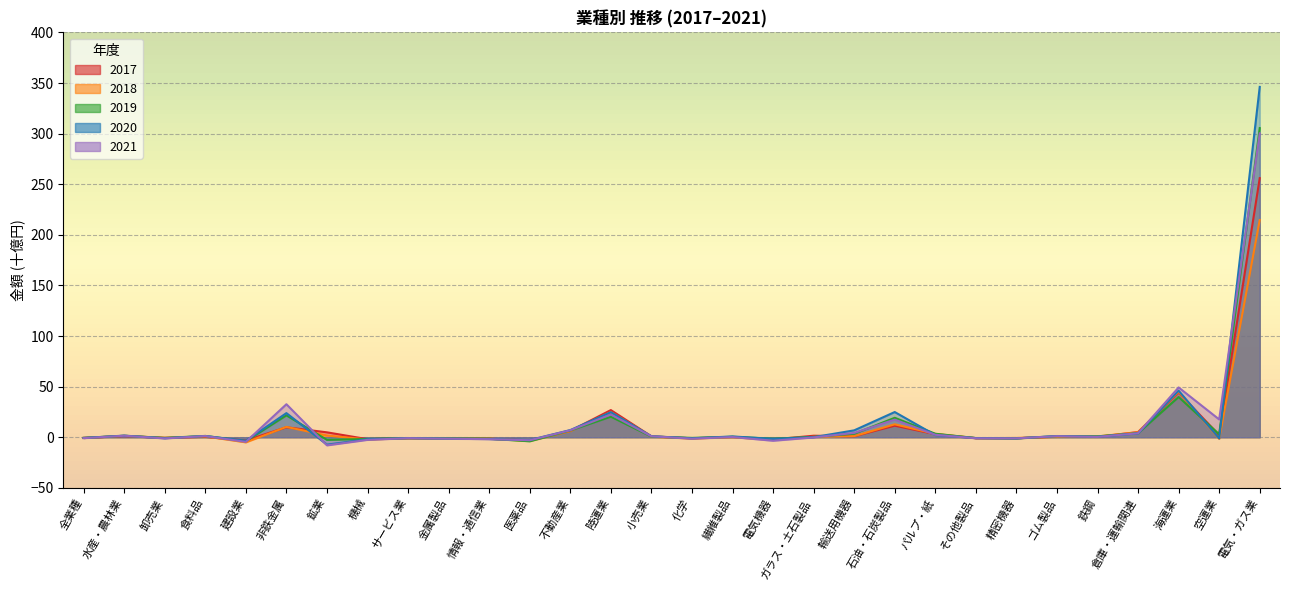

What is the label of the 9th point from the right?

パルプ・紙